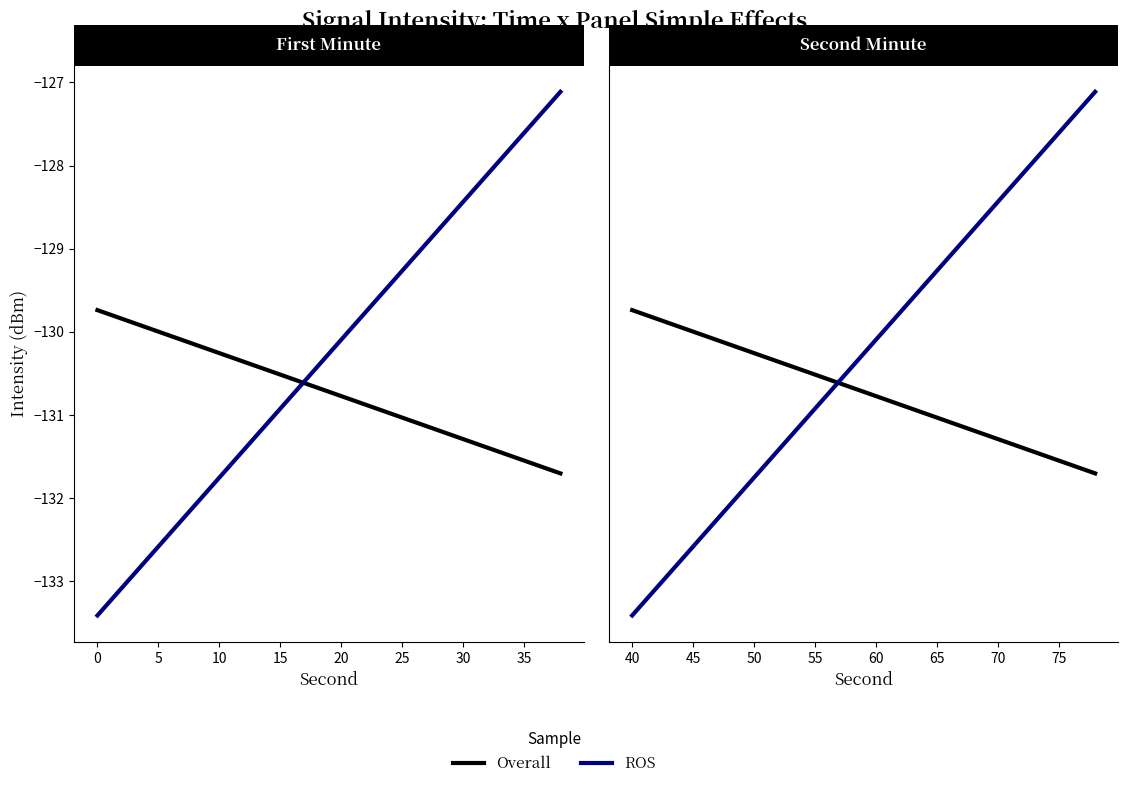

Count the number of data series in this chart.

2